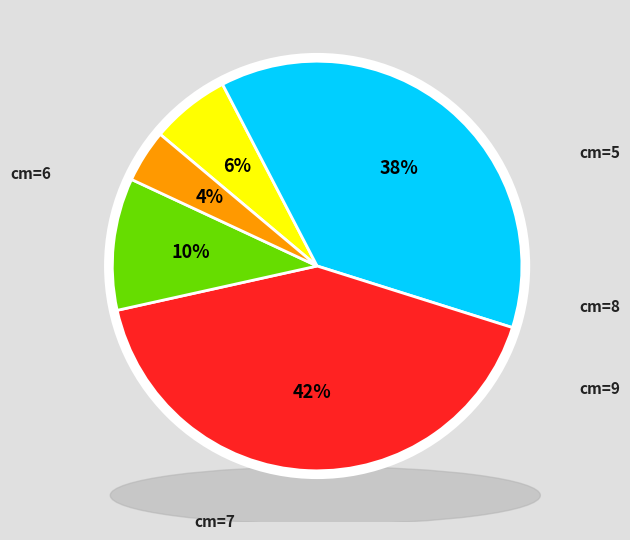

Which slice is the largest?

7